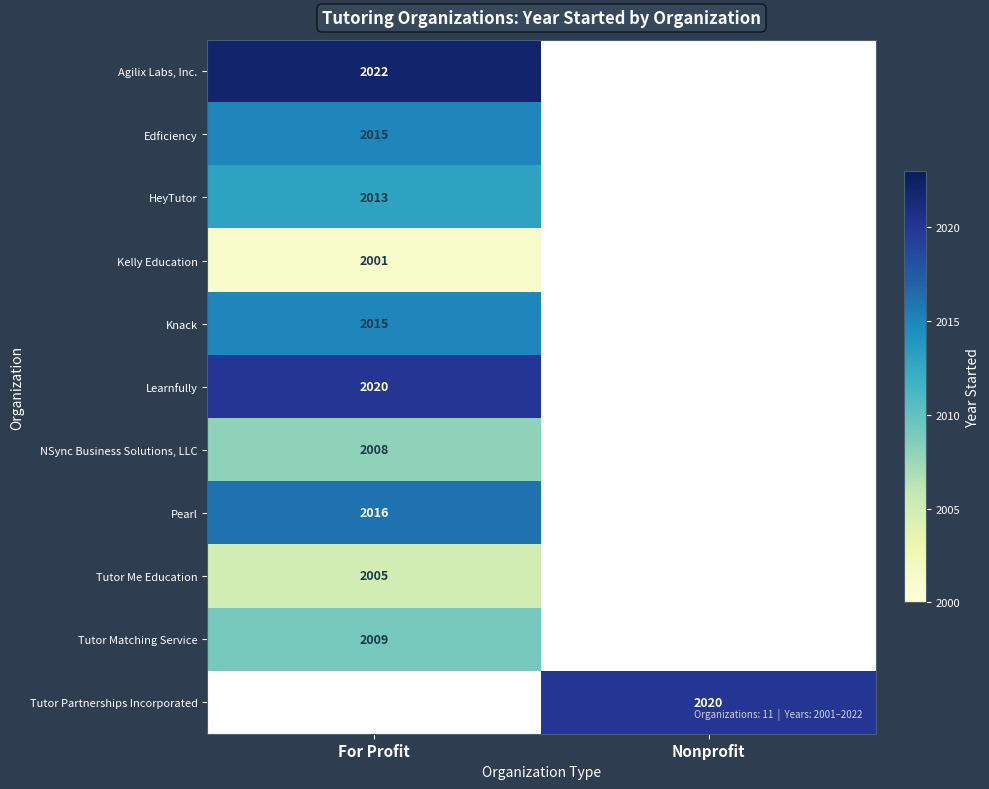

True or false: Tutor Partnerships Incorporated has a value of 1073 at Nonprofit.

False